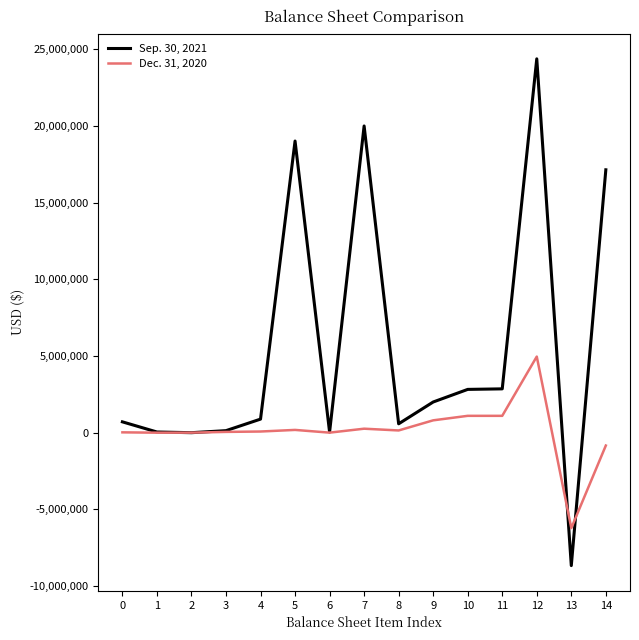

Is it true that Sep. 30, 2021 equals 2000193 at 9?

True